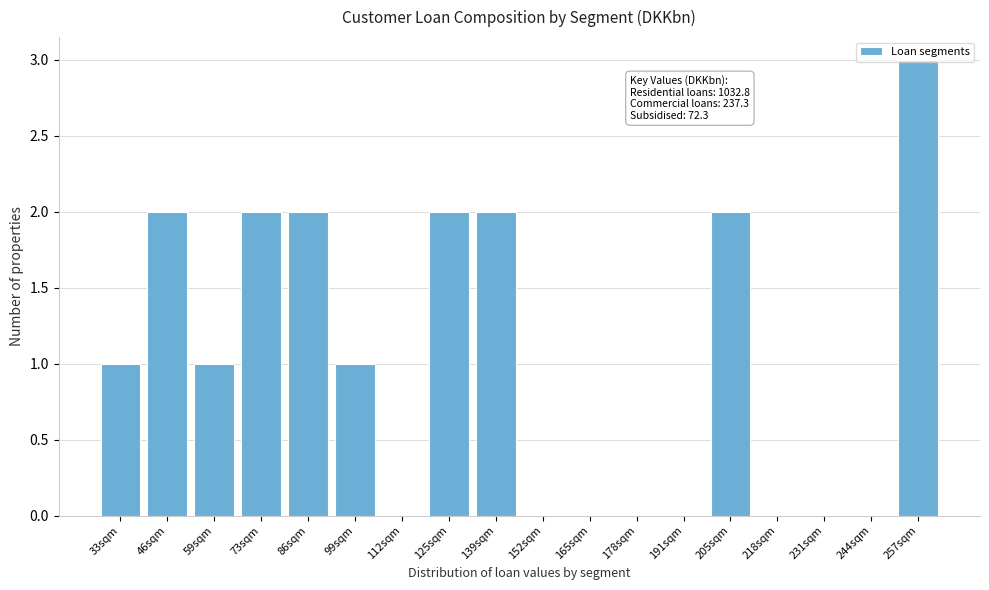

Is it true that the value at 46sqm is 3?

False